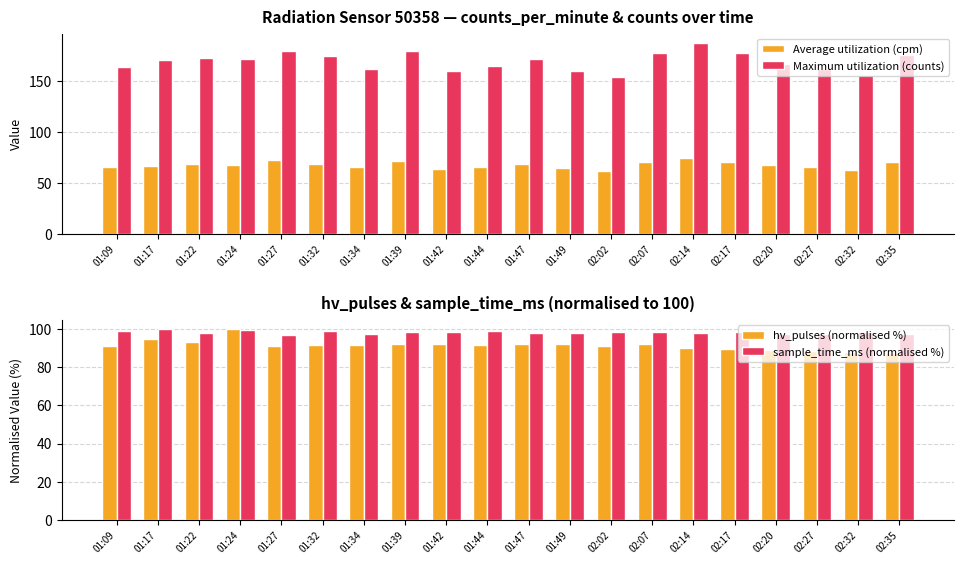

At how many categories does at least one series exceed 138?

20